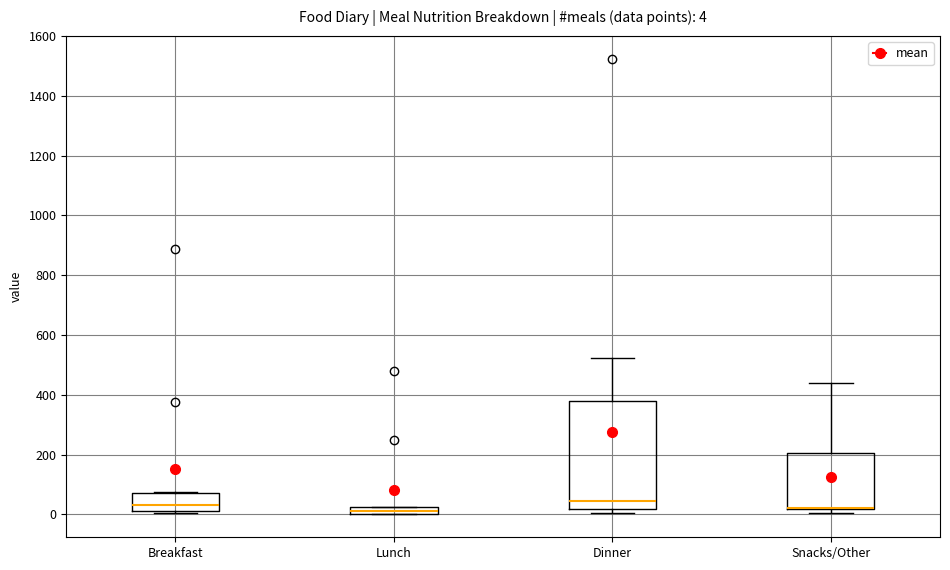

Comparing the boxes themselves (not the whiskers), which one is the tallest?

Dinner